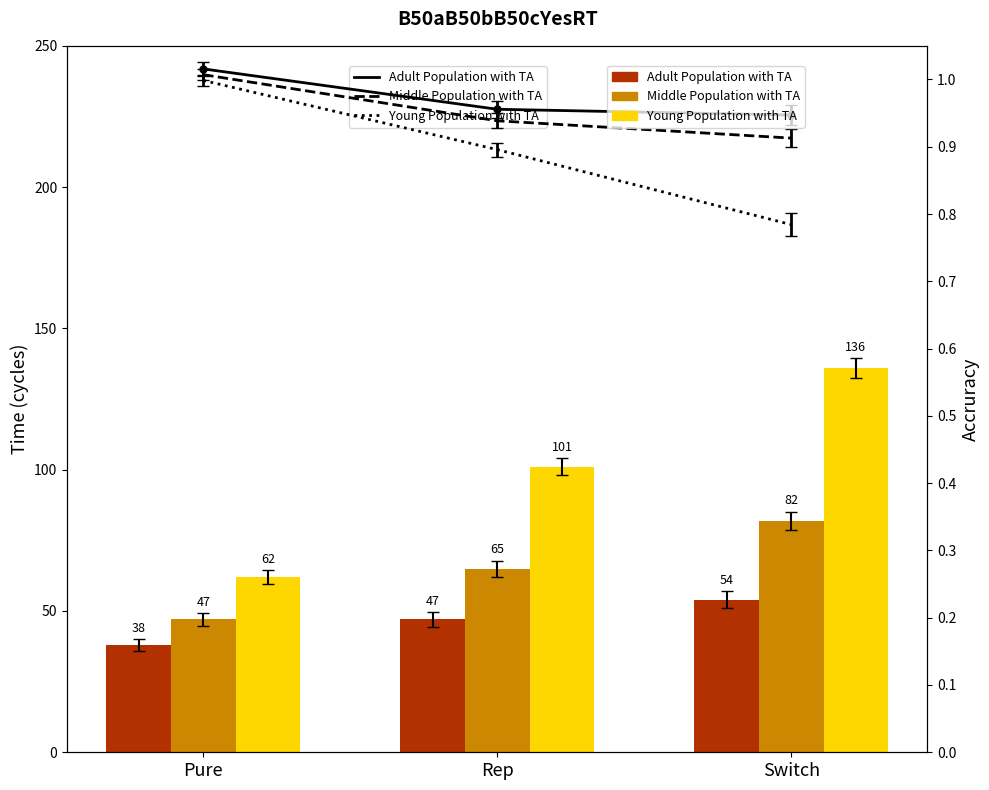

Reading left to right, extract all data points from this chart.

Adult Population with TA: 38	47	54
Middle Population with TA: 47	65	82
Young Population with TA: 62	101	136